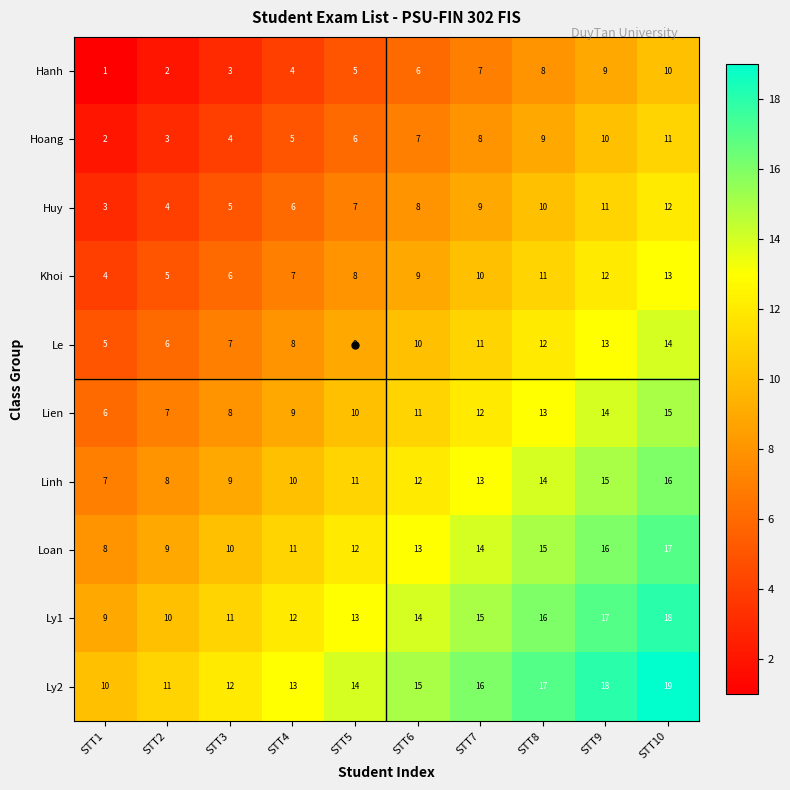

What is the average value of the Linh series?

12